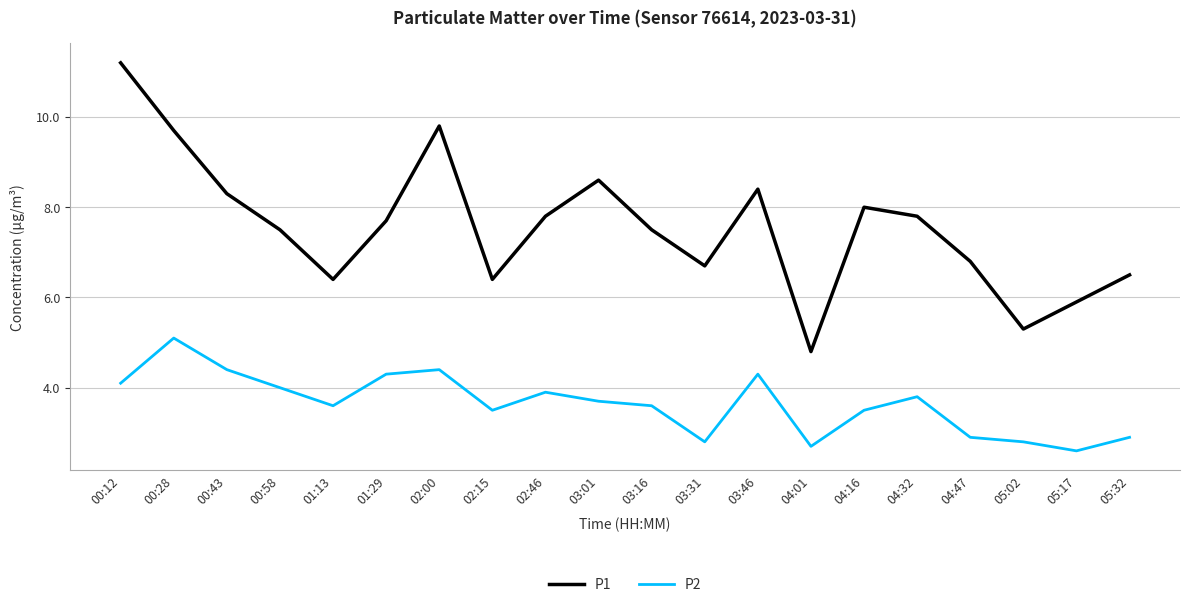

List the series in order of their overall mean, lowest first.

P2, P1